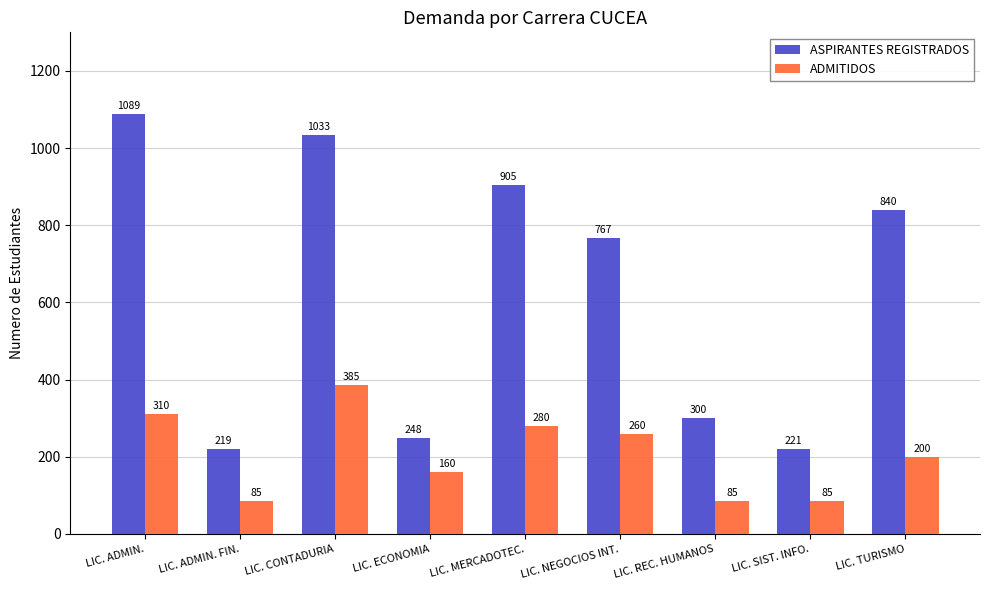

The value of ASPIRANTES REGISTRADOS at LIC. ADMIN. FIN. is 63. True or false?

False